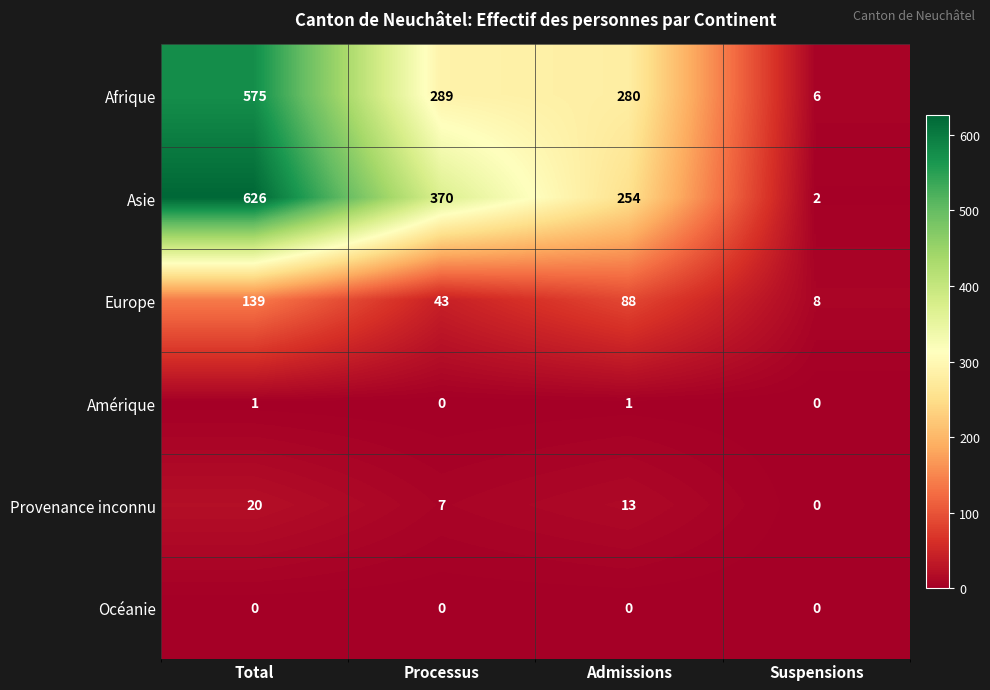

What is the average value of the Afrique series?

288